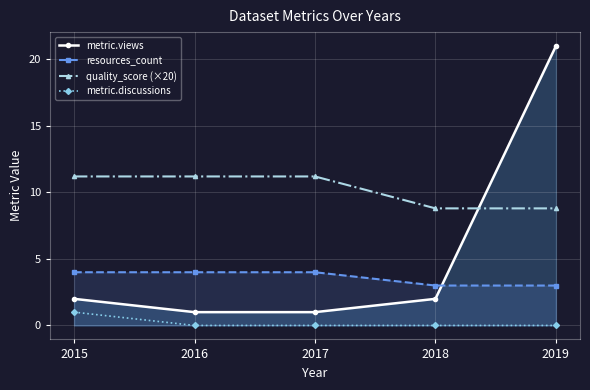

The value of metric.views at 2015 is 1.3. True or false?

False